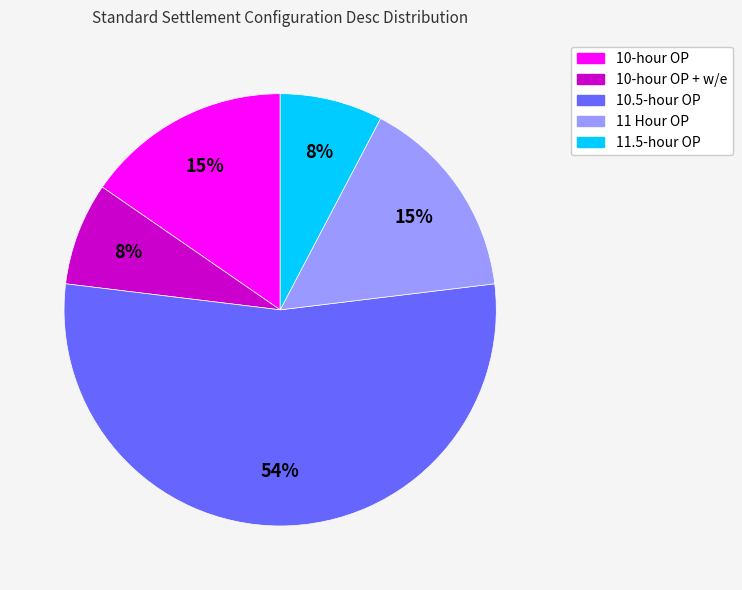

To the nearest percent, what is the difference between the largest and smallest slice percentages?

46%